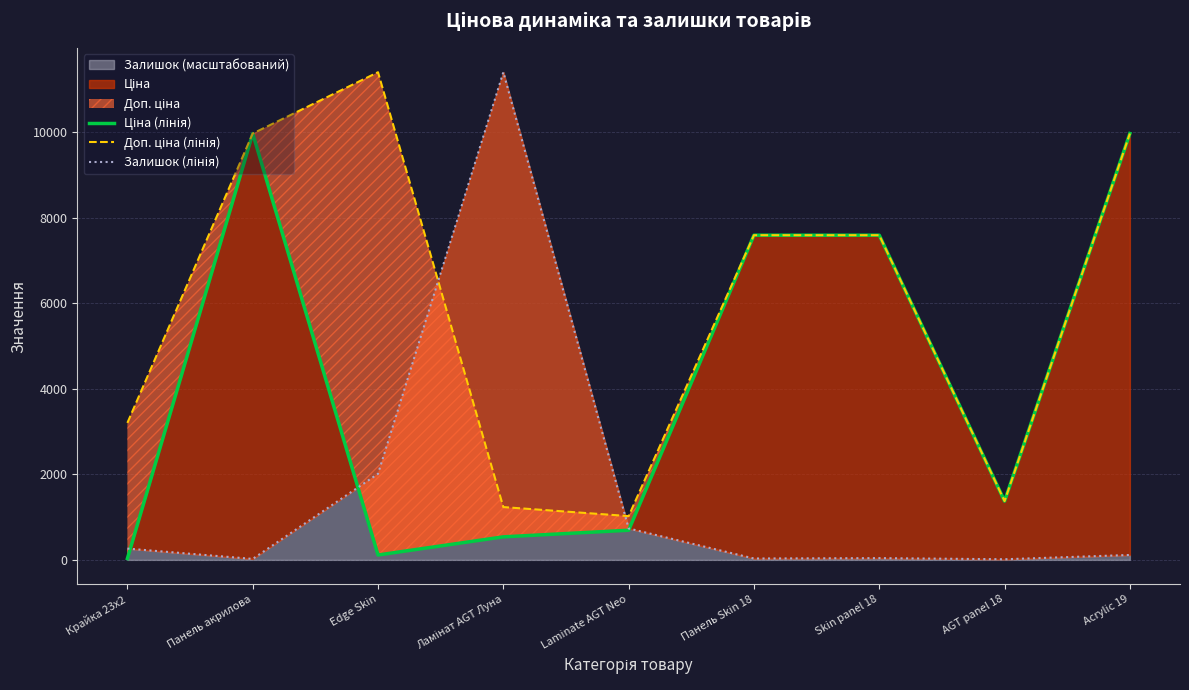

True or false: Ціна (лінія) has a value of 9975.0 at Acrylic 19.

True